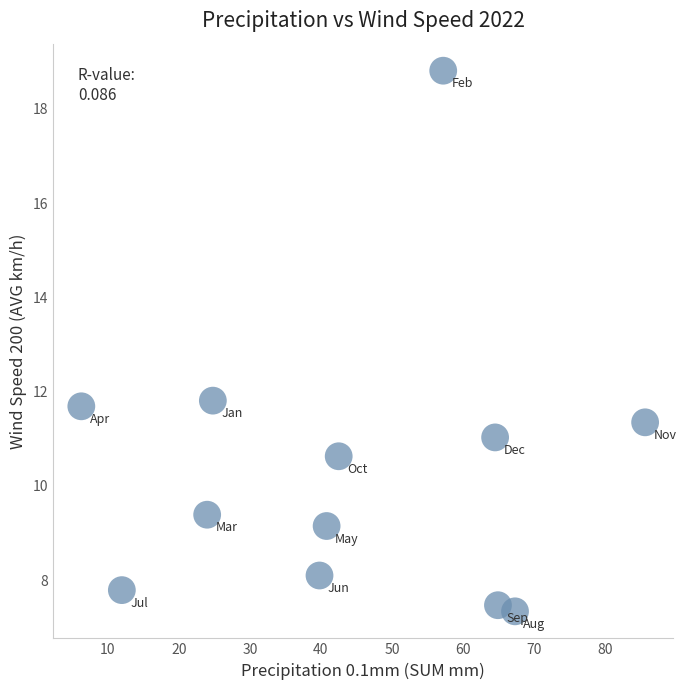

What is the average X value?

44.1